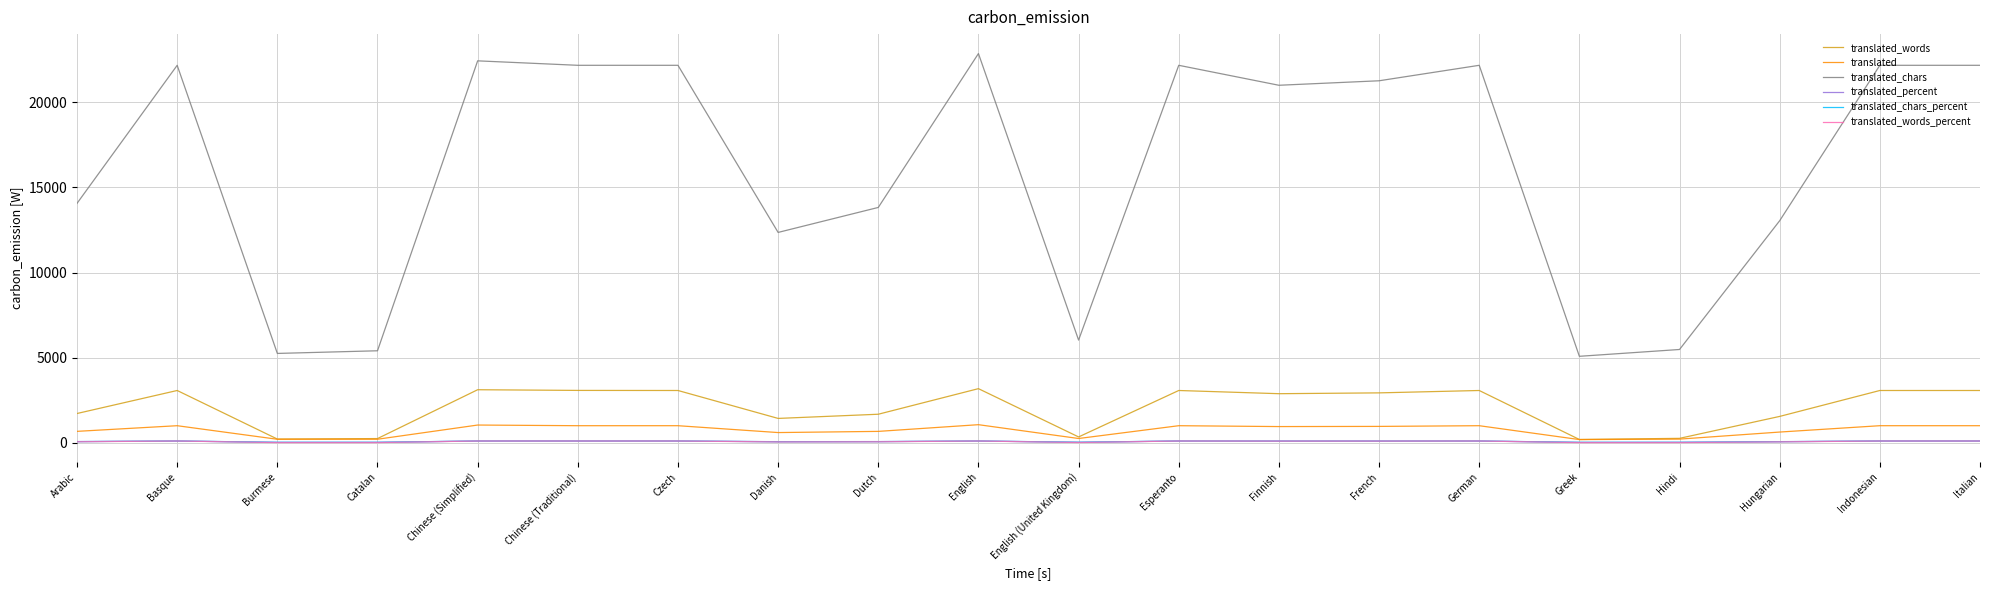

The value of translated_words at Chinese (Traditional) is 2066.5. True or false?

False